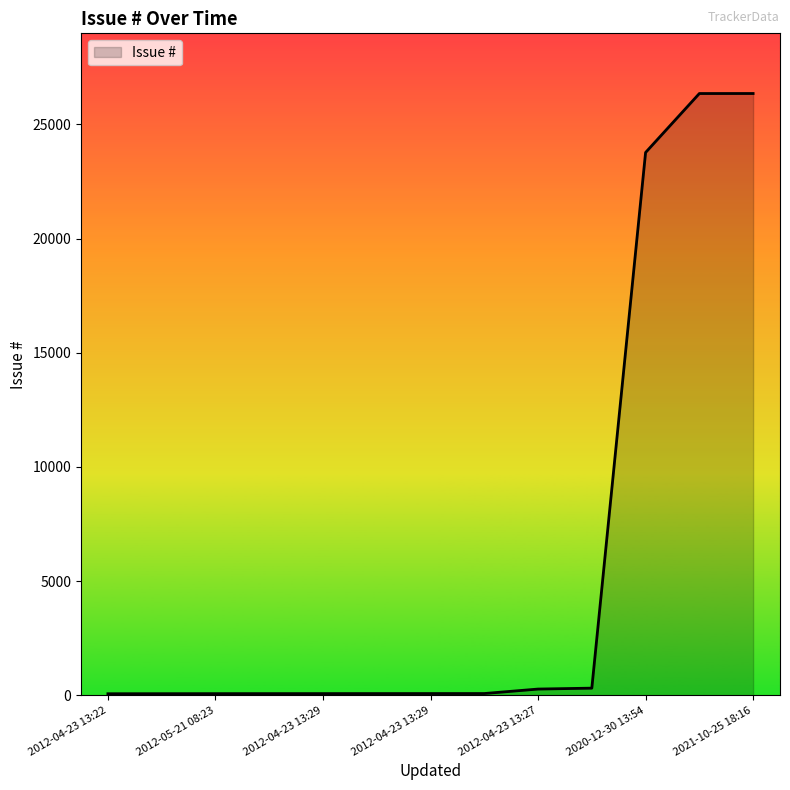

What is the maximum value shown in the chart?

26354